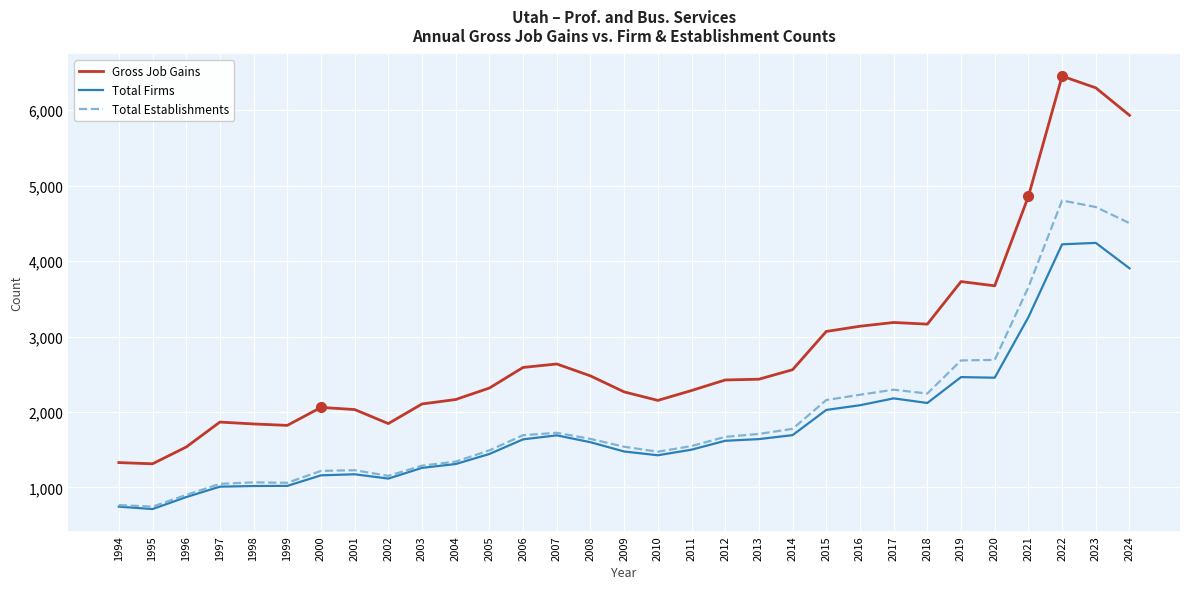

The Total Firms series shows 998 at 2014. True or false?

False